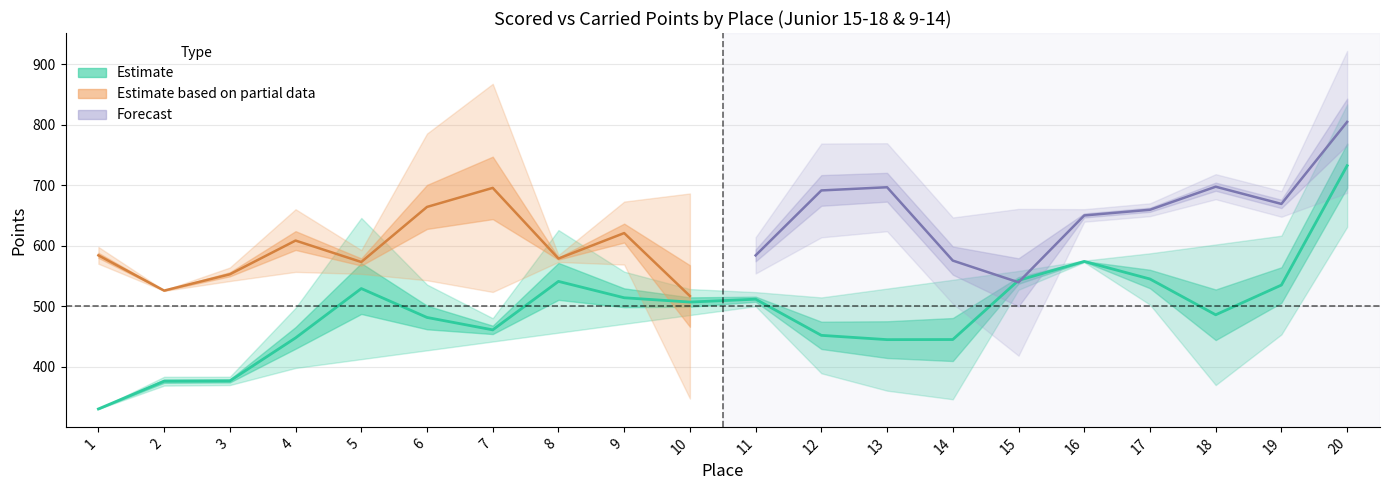

How many intersections are there between Scored Points 9-14 and Carried Points?

5